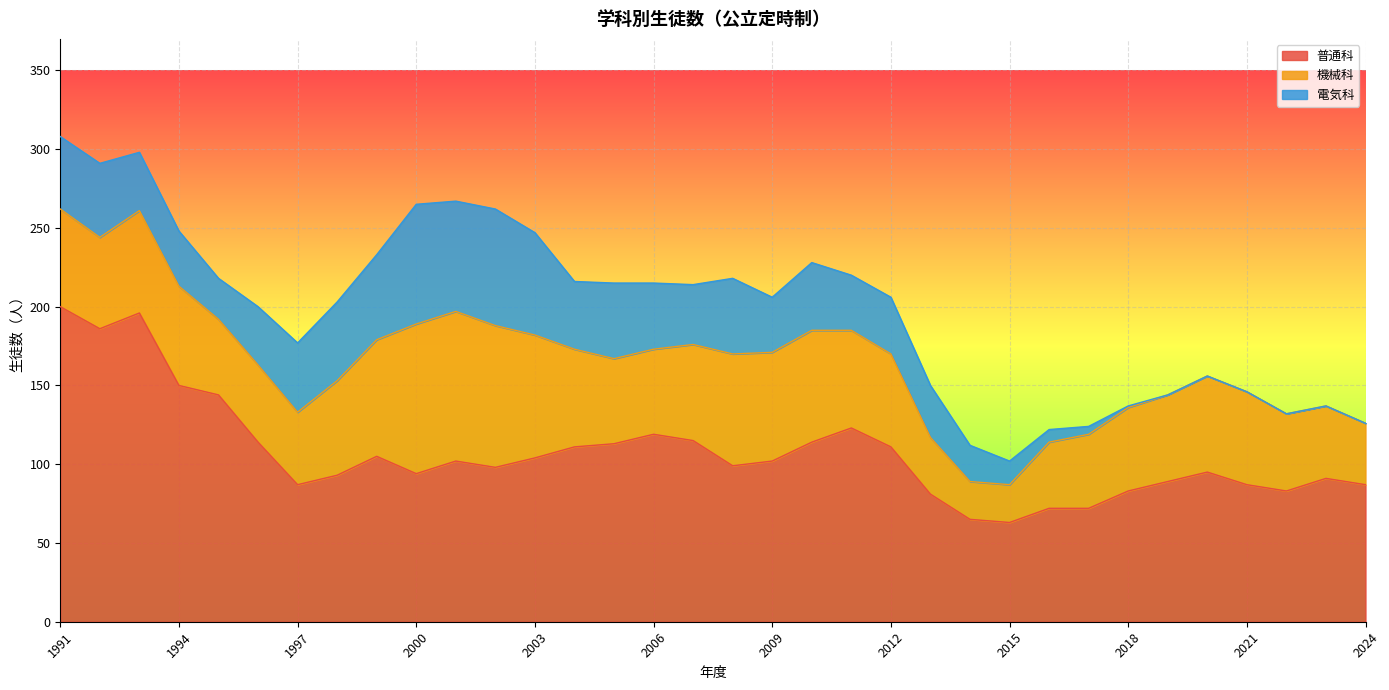

Reading right to left, list all the values displayed in this chart.

普通科: 87	91	83	87	95	89	83	72	72	63	65	81	111	123	114	102	99	115	119	113	111	104	98	102	94	105	93	87	114	144	150	196	186	200
機械科: 39	46	49	59	61	55	53	47	42	24	24	36	59	62	71	69	71	61	54	54	62	78	90	95	95	74	60	46	49	48	63	65	58	62
電気科: 0	0	0	0	0	0	1	5	8	15	23	33	36	35	43	35	48	38	42	48	43	65	74	70	76	54	50	44	37	26	35	37	47	46